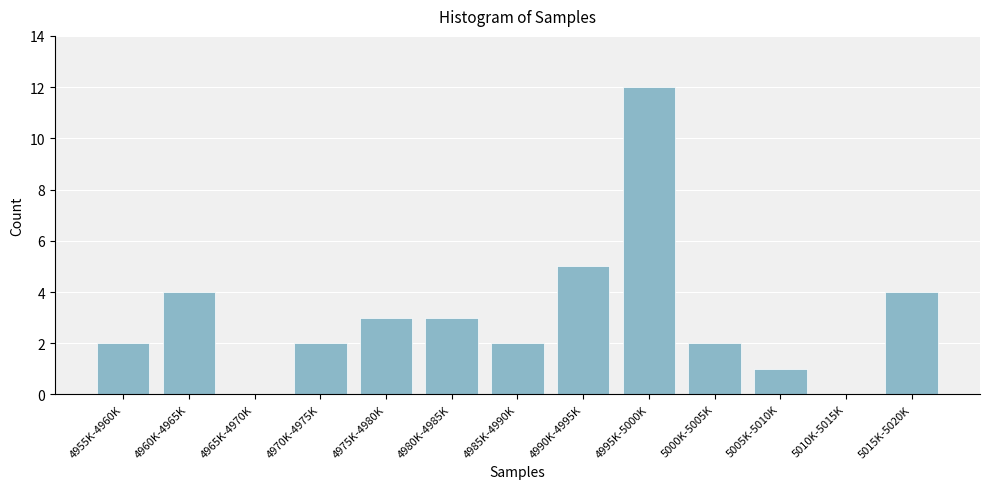

Reading right to left, what are all the values shown in this chart?

5015K-5020K=4	5010K-5015K=0	5005K-5010K=1	5000K-5005K=2	4995K-5000K=12	4990K-4995K=5	4985K-4990K=2	4980K-4985K=3	4975K-4980K=3	4970K-4975K=2	4965K-4970K=0	4960K-4965K=4	4955K-4960K=2